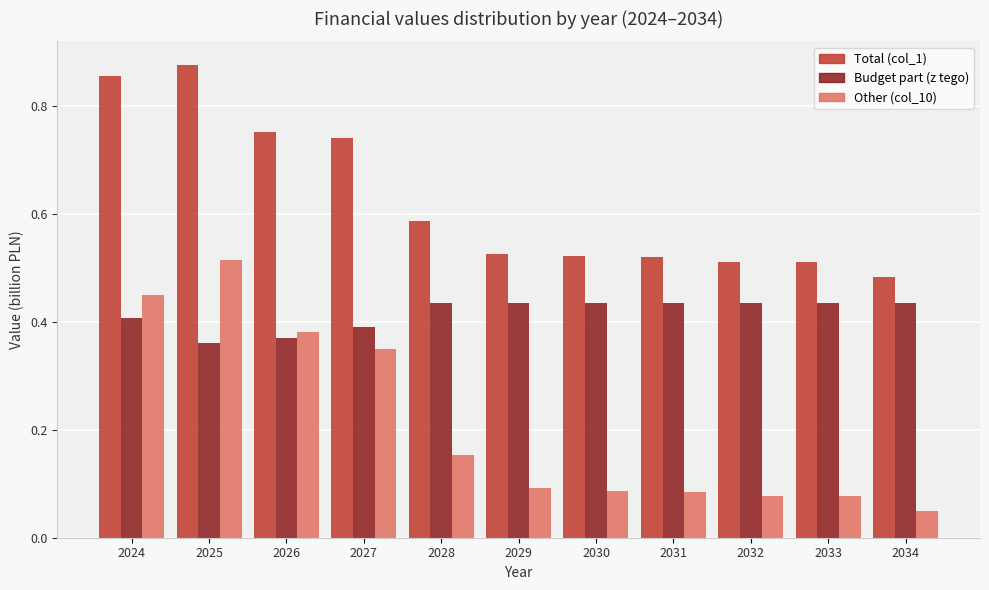

Which series has the largest range (max minus min)?

Other (col_10)